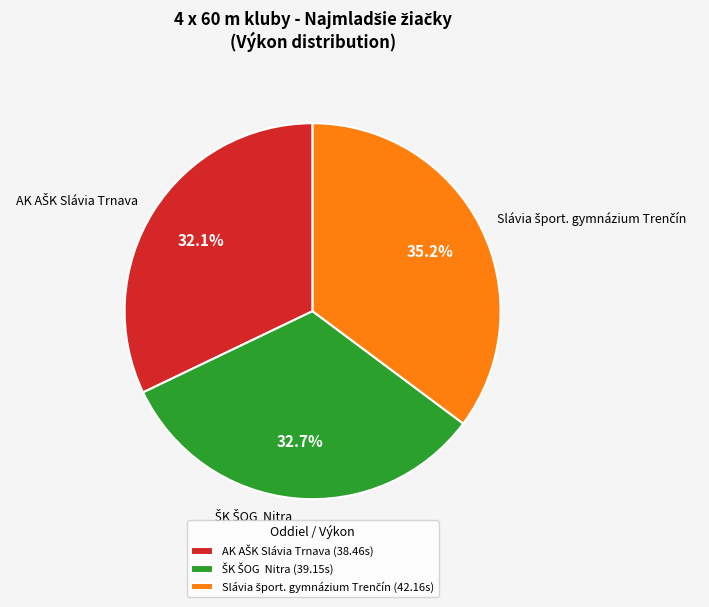

Does any single category account for the majority?

No